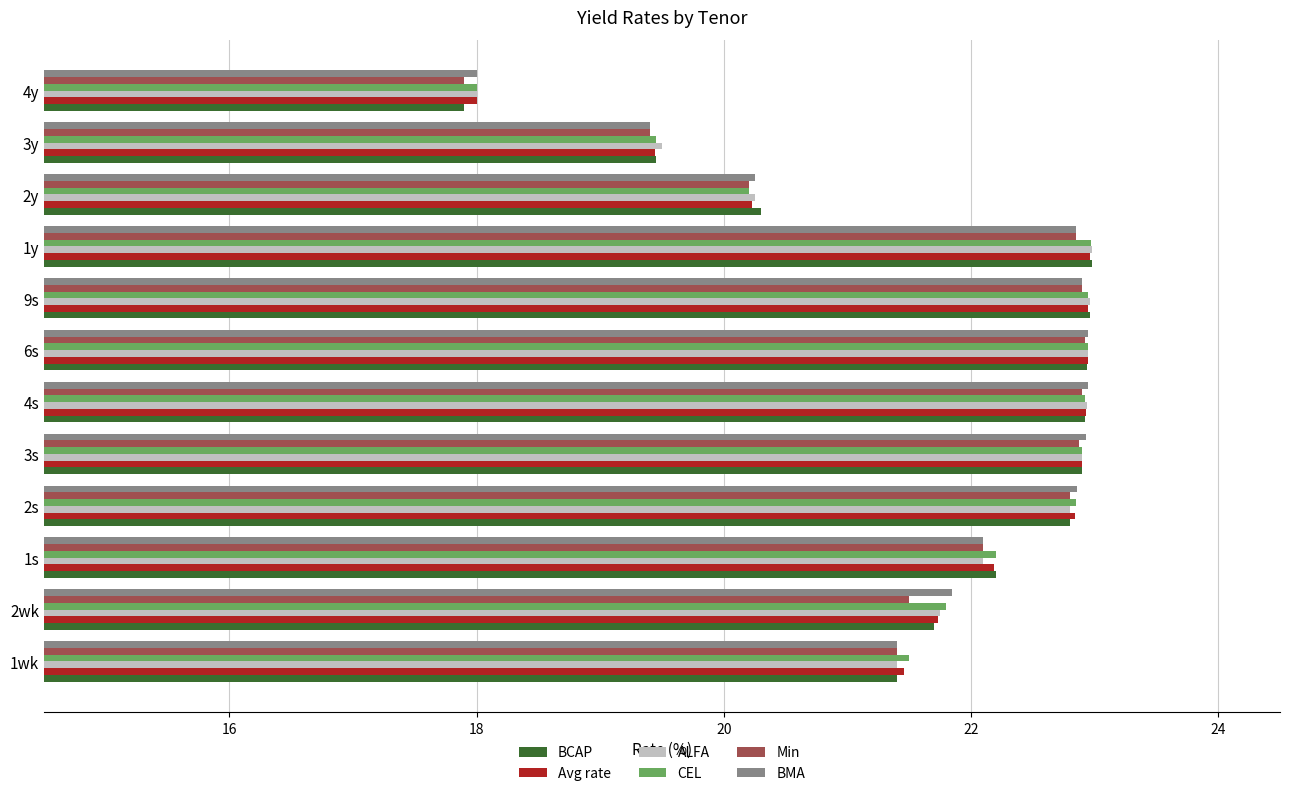

At how many categories does at least one series exceed 21?

9